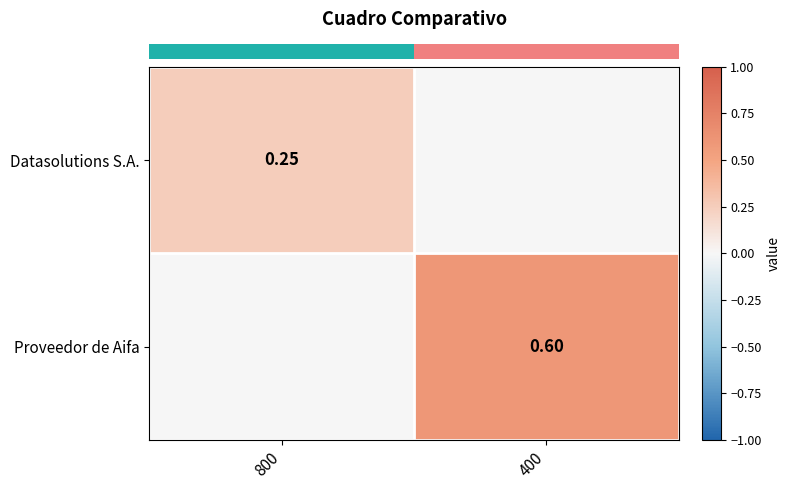

How many distinct data groups are displayed?

2